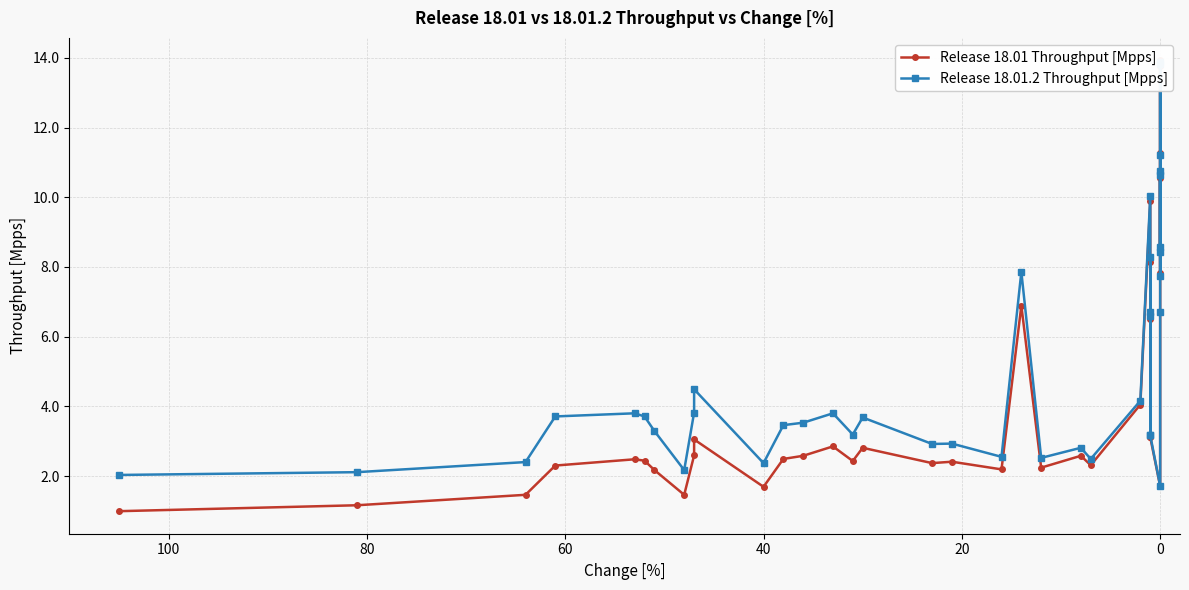

Which series ends up on top after the final intersection of Release 18.01 Throughput [Mpps] and Release 18.01.2 Throughput [Mpps]?

Release 18.01 Throughput [Mpps]